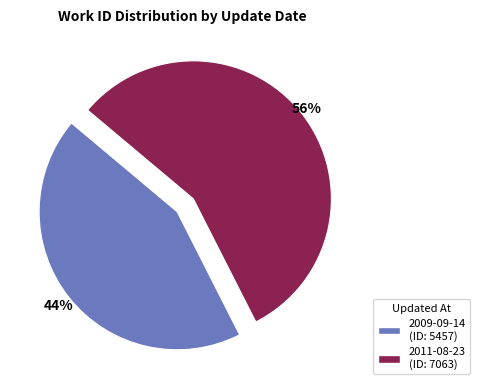

Is it true that 2011-08-23 is 56% of the pie?

True